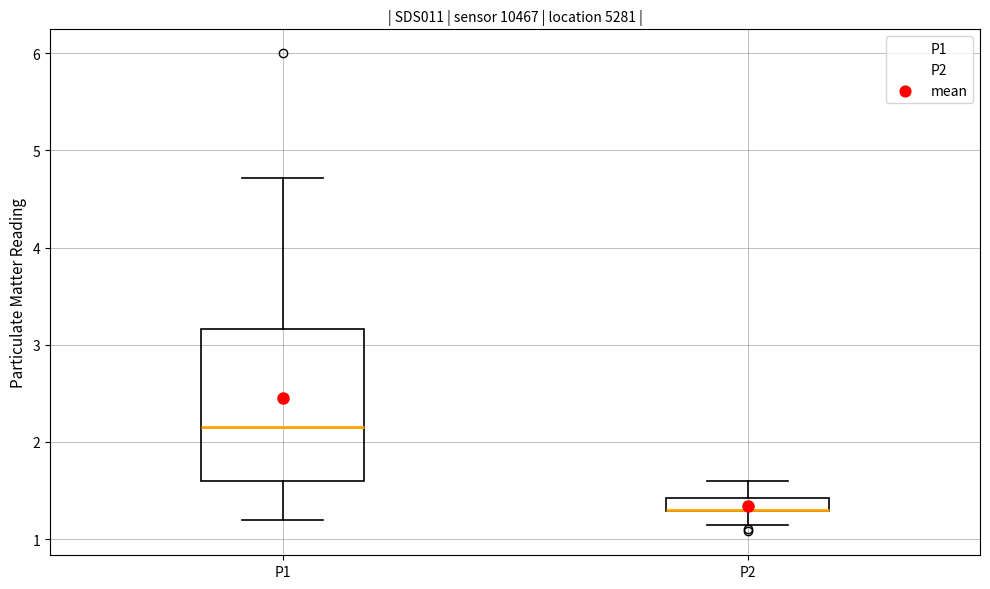

Comparing the boxes themselves (not the whiskers), which one is the tallest?

P1